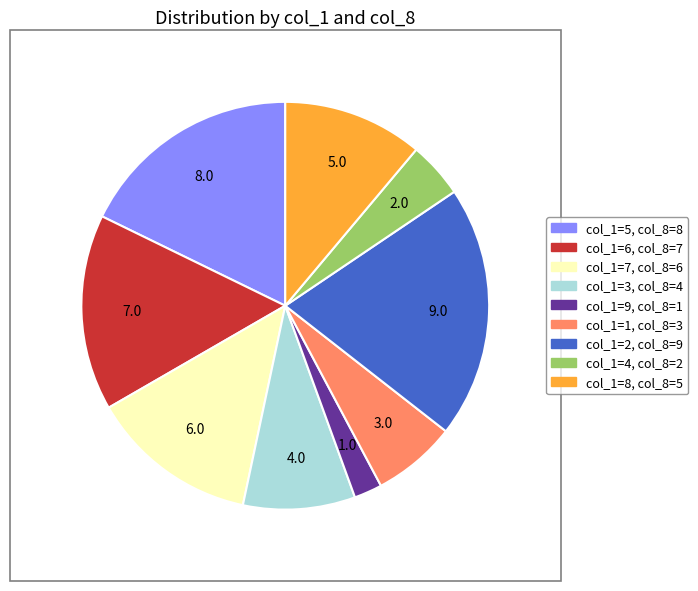

Is there any slice that represents more than half of the pie?

No